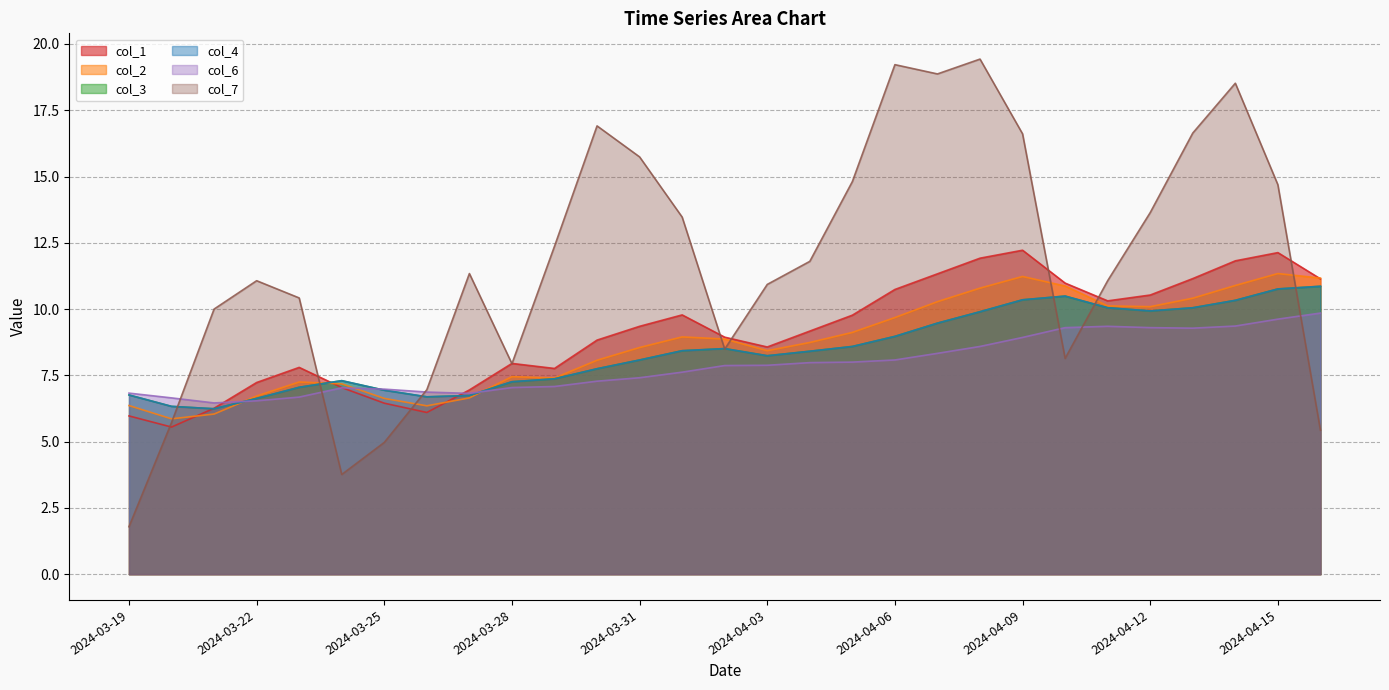

Which series has the largest total across all categories?

col_7